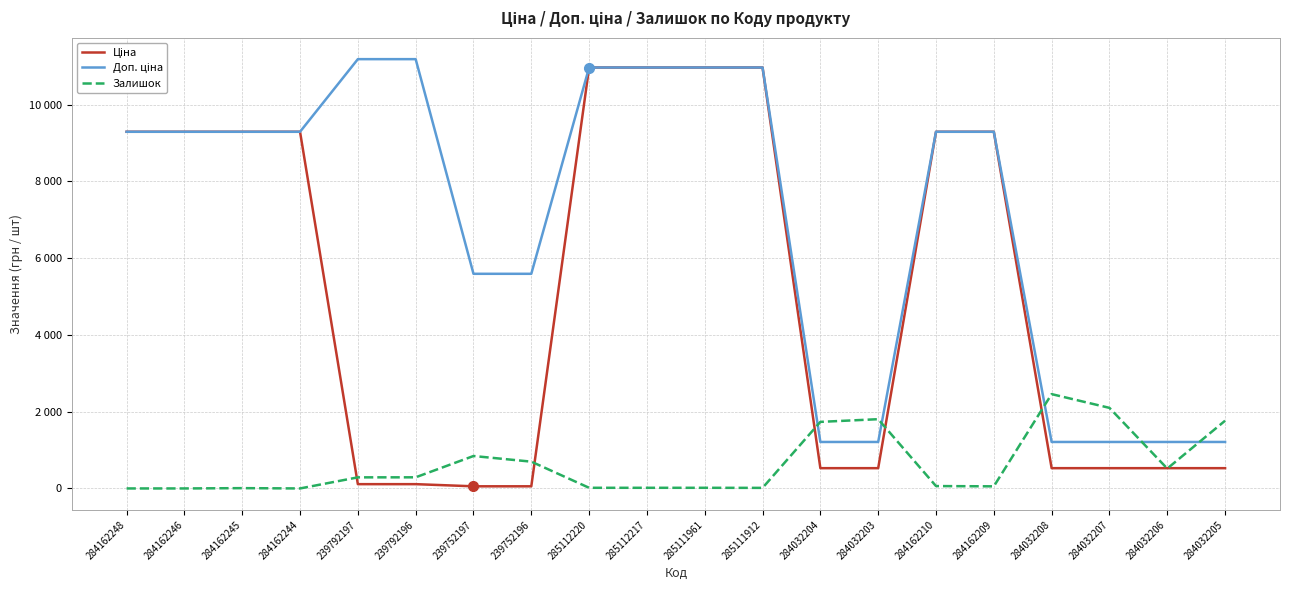

What is the difference between the Залишок values at 284032205 and 284162246?

1764.0